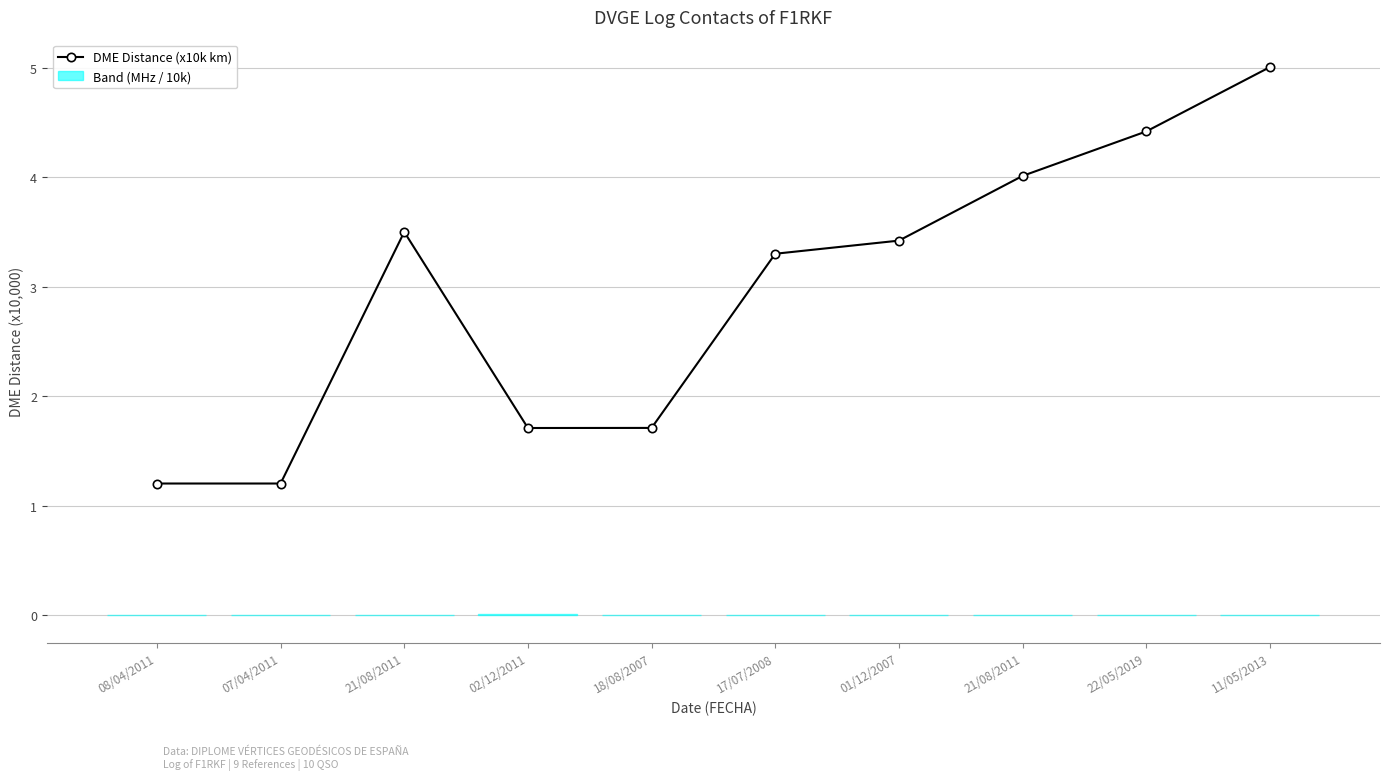

At which category does the chart reach its minimum across all series?

08/04/2011